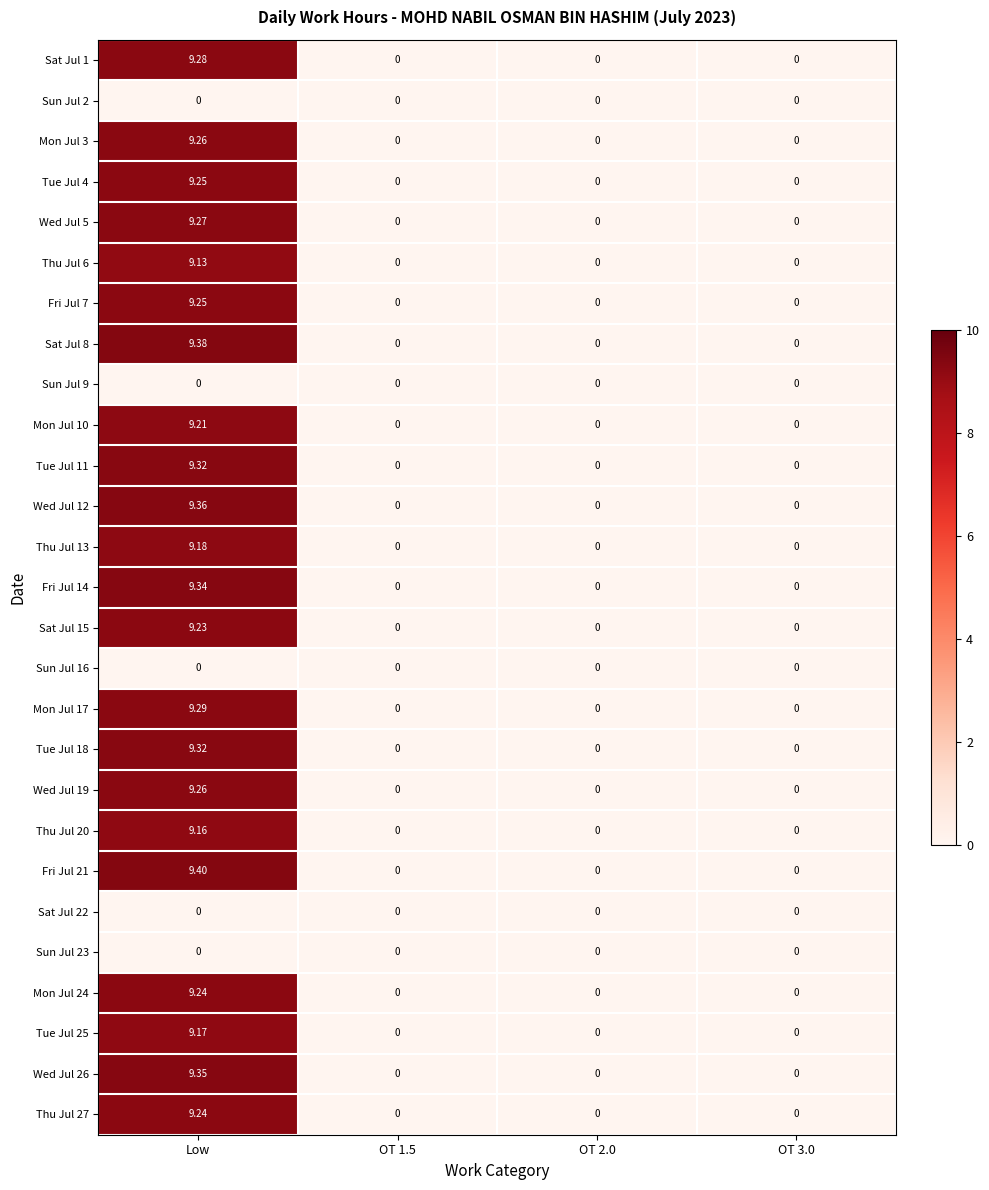

At which category is the sum across all series the highest?

Low